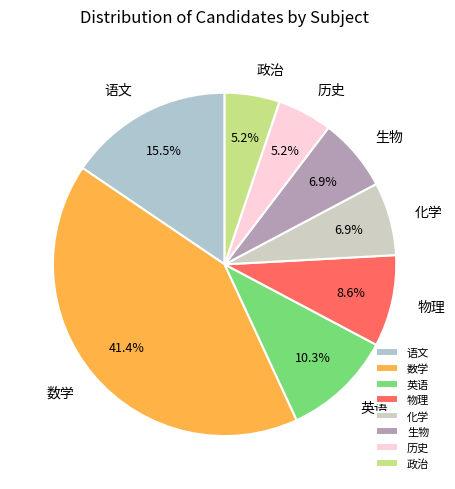

Does any single category account for the majority?

No